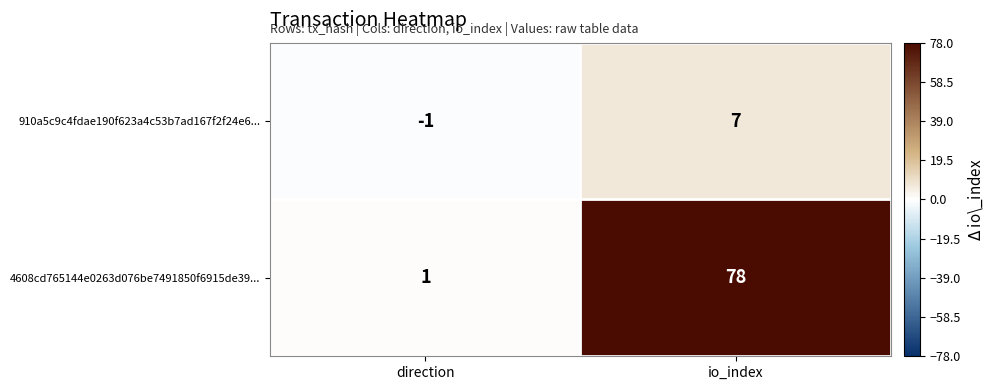

Reading right to left, transcribe all the data shown in this chart.

910a5c9c4fdae190f623a4c53b7ad167f2f24e6...: io_index=7	direction=-1
4608cd765144e0263d076be7491850f6915de39...: io_index=78	direction=1